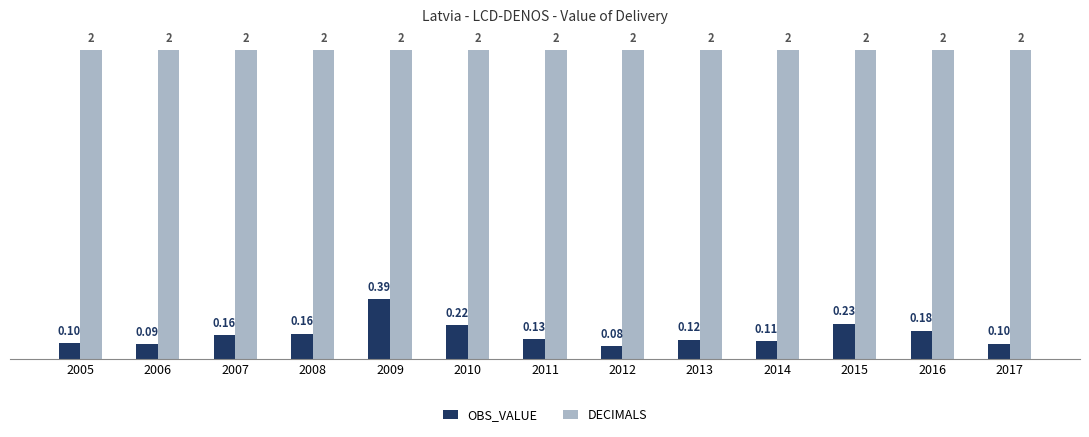

How many data points does each series have?

13